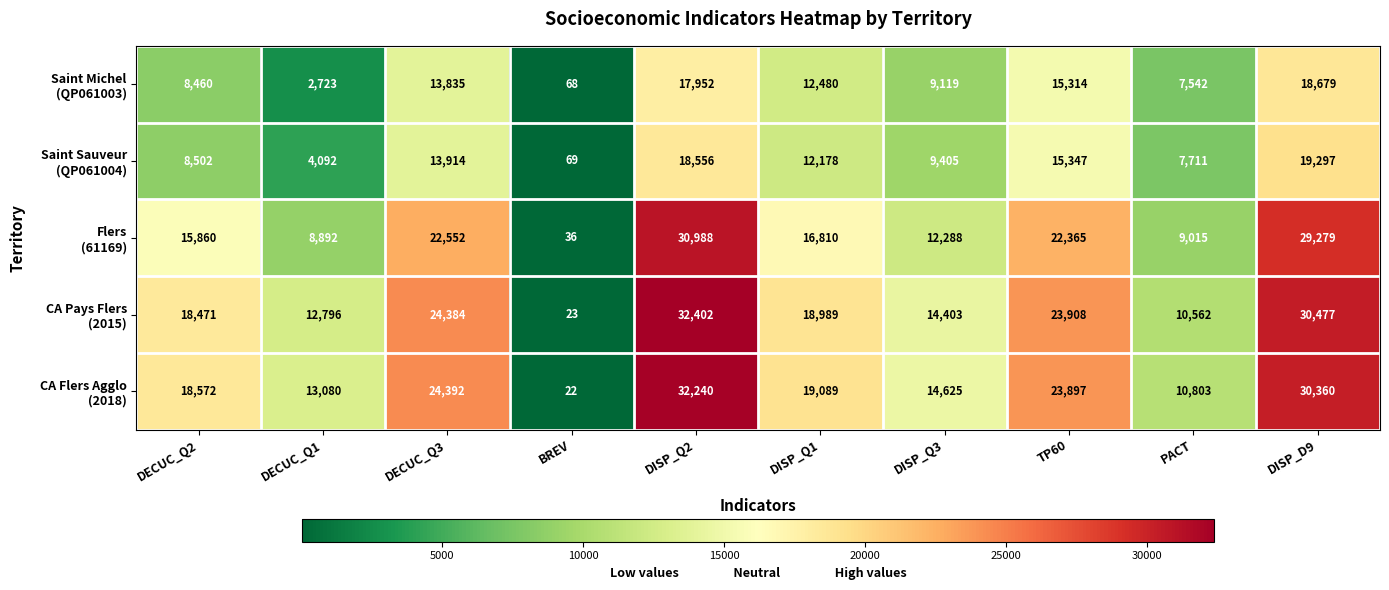

What is the spread (max minus min) of values at DISP_Q2?

14450